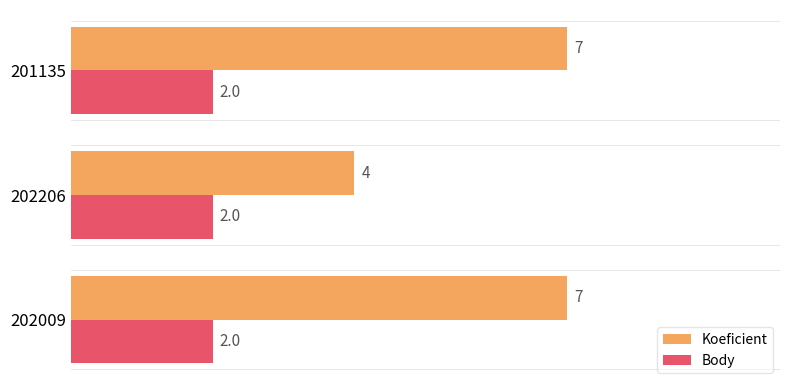

Where is Koeficient nearest to the value 5?

202206